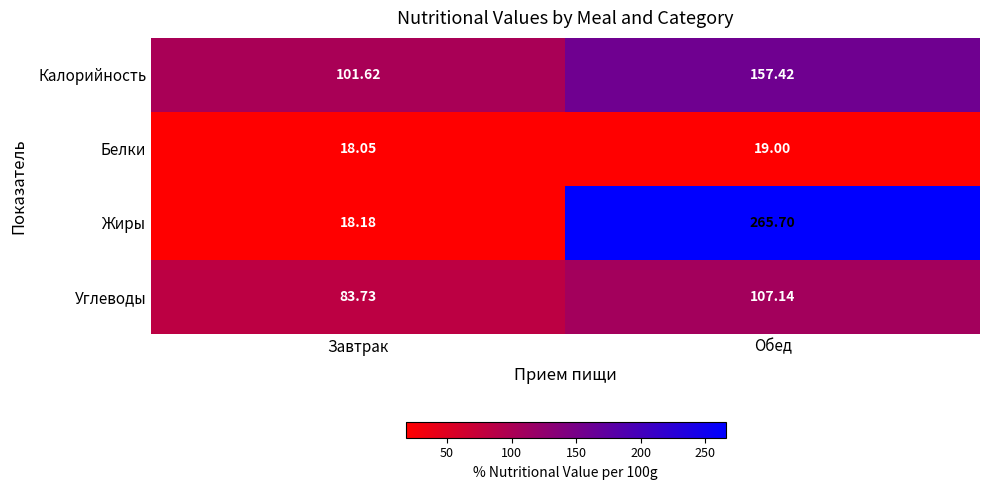

What is the maximum value shown in the chart?

265.7